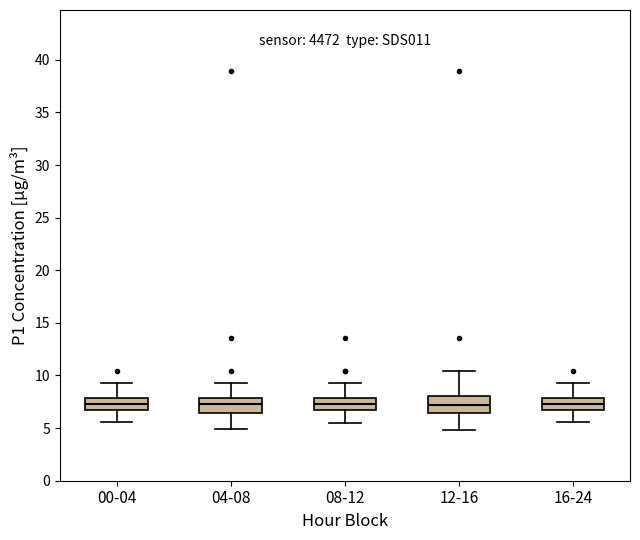

Where is the lower edge of the box for 00-04 on the y-axis? The values are not printed on the chart, so give them approximately, as read against the axis.

6.5